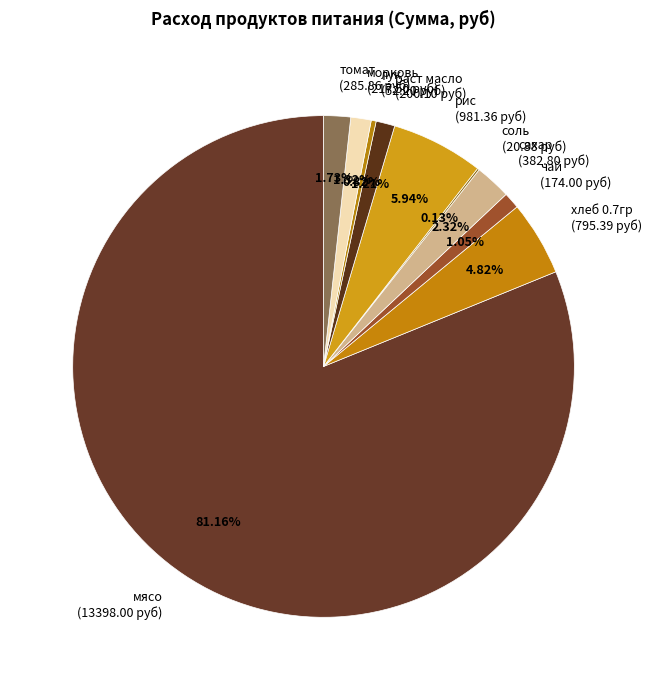

Approximately how many times larger is the value at морковь (217.50 руб) compared to томат (285.86 руб)?

0.8